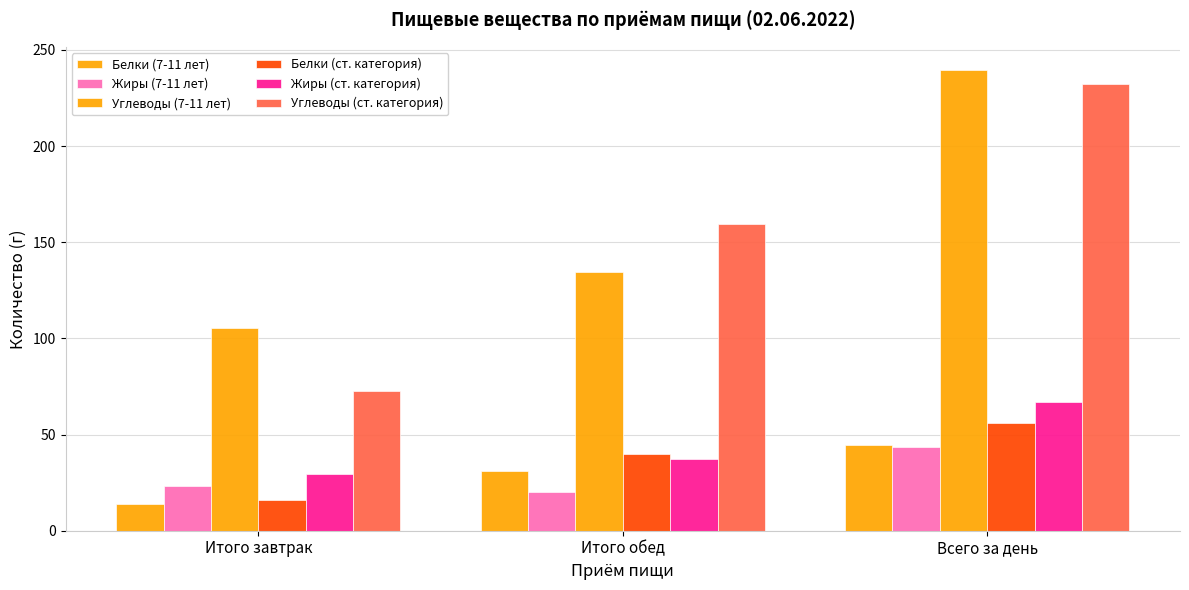

How many data points in Жиры (ст. категория) are above 37?

2